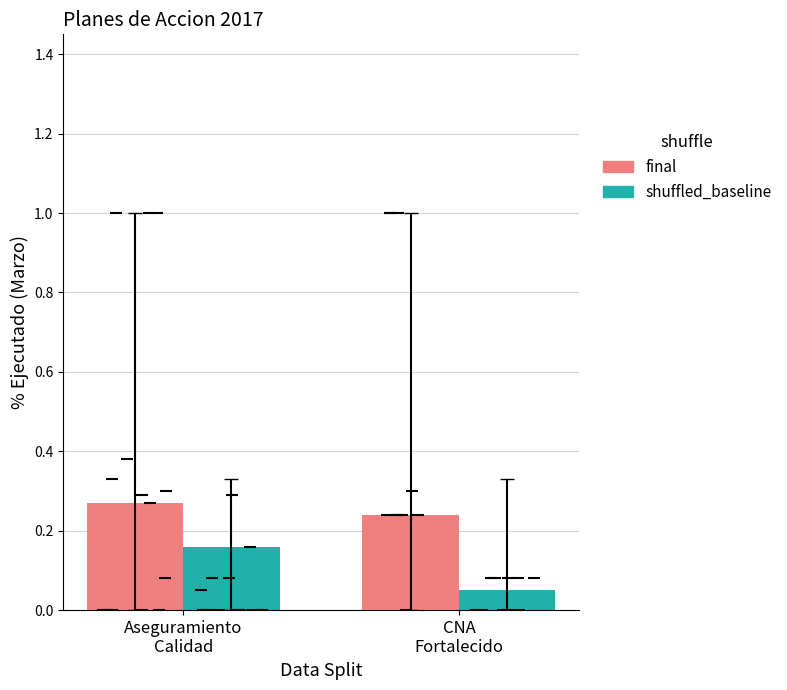

At which label does final reach its peak?

Aseguramiento
Calidad